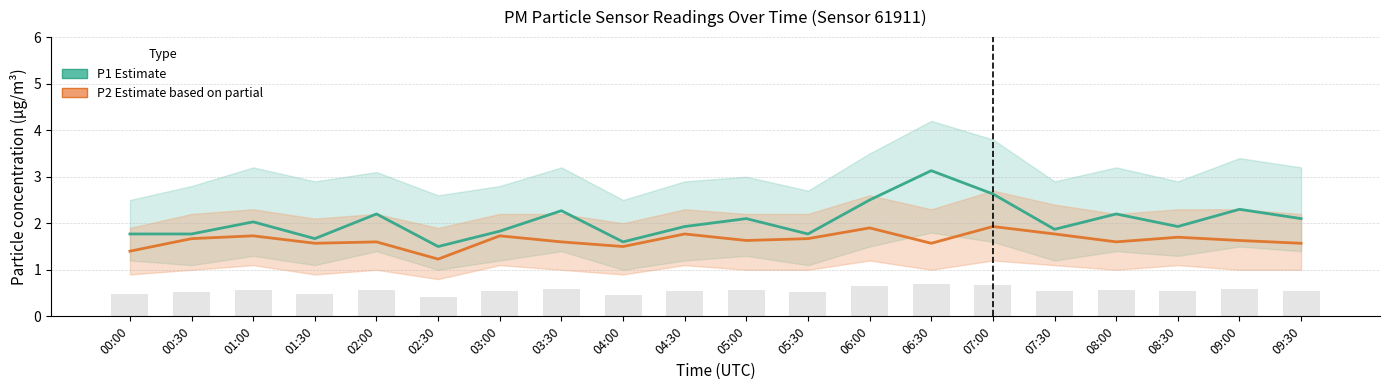

Which series has the largest range (max minus min)?

P1 (Estimate)